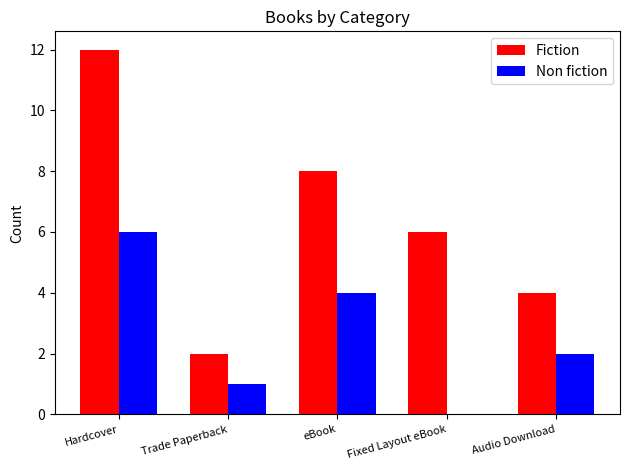

What is the total value across all series at eBook?

12